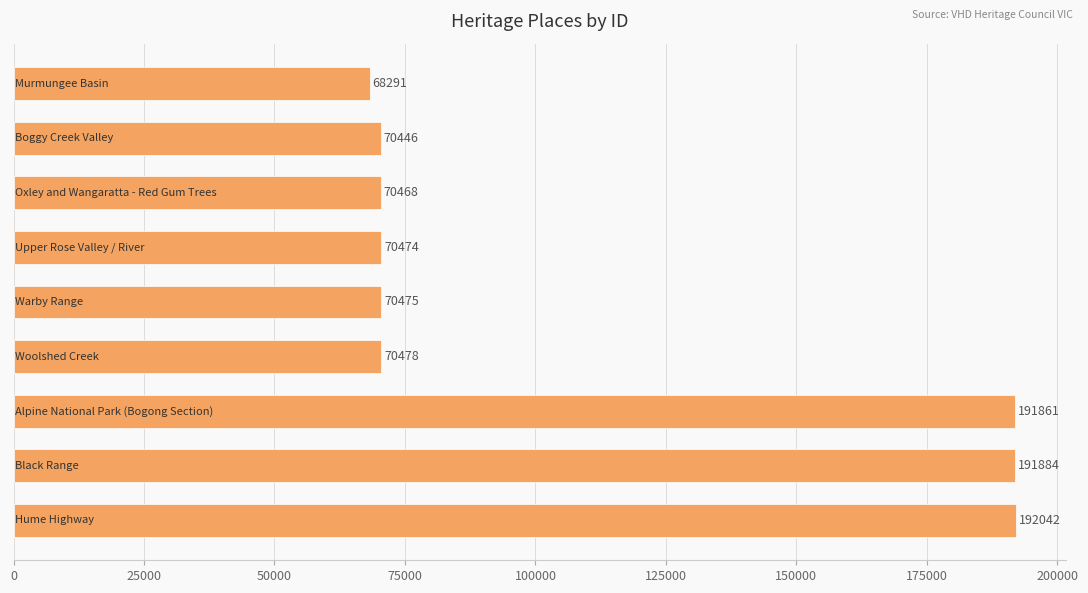

How many bars are there in total?

9